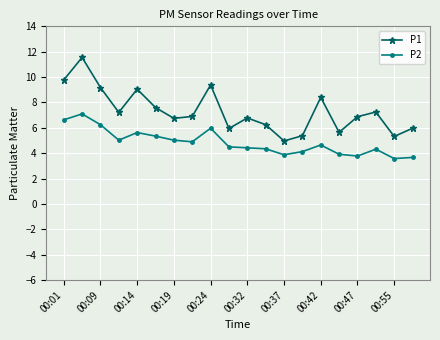

Which series has the widest spread of values?

P1